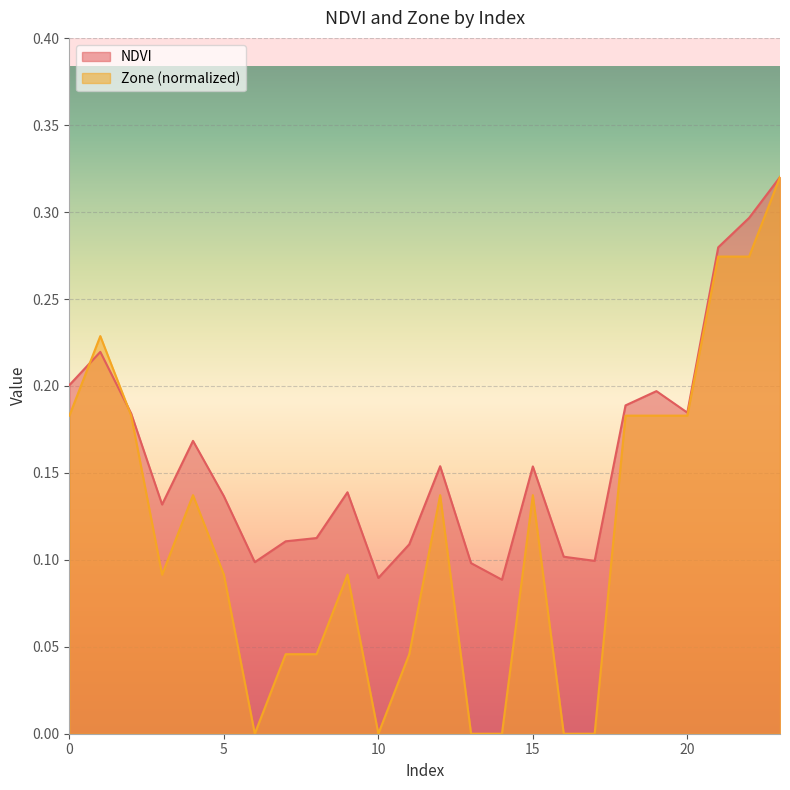

Between 11 and 12, which series saw the biggest shift?

Zone